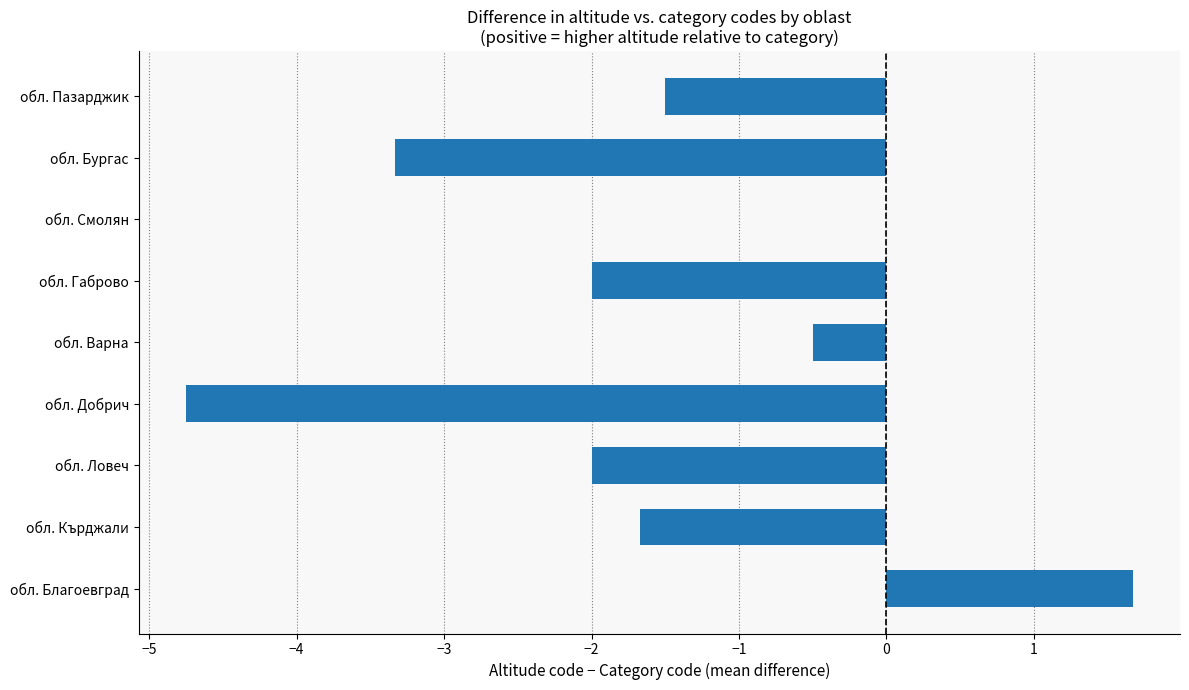

Count the number of values greater than -1.

3